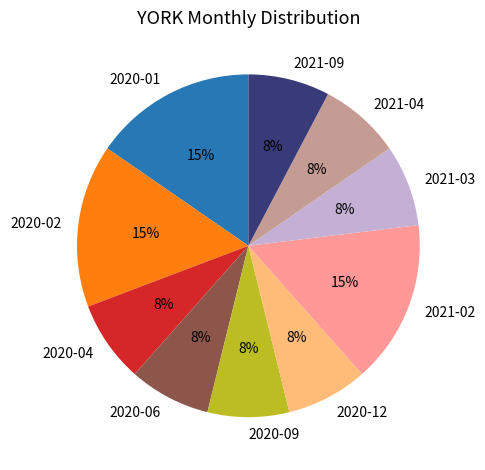

How many segments does this pie chart have?

10